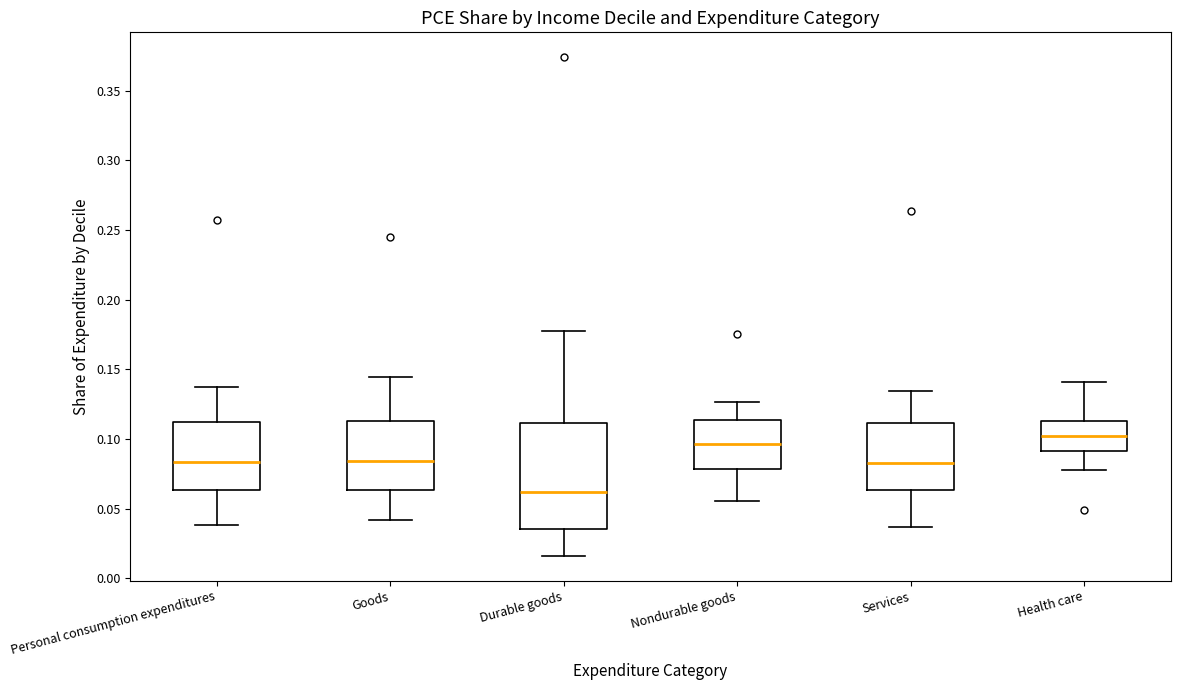

Comparing the boxes themselves (not the whiskers), which one is the tallest?

Durable goods